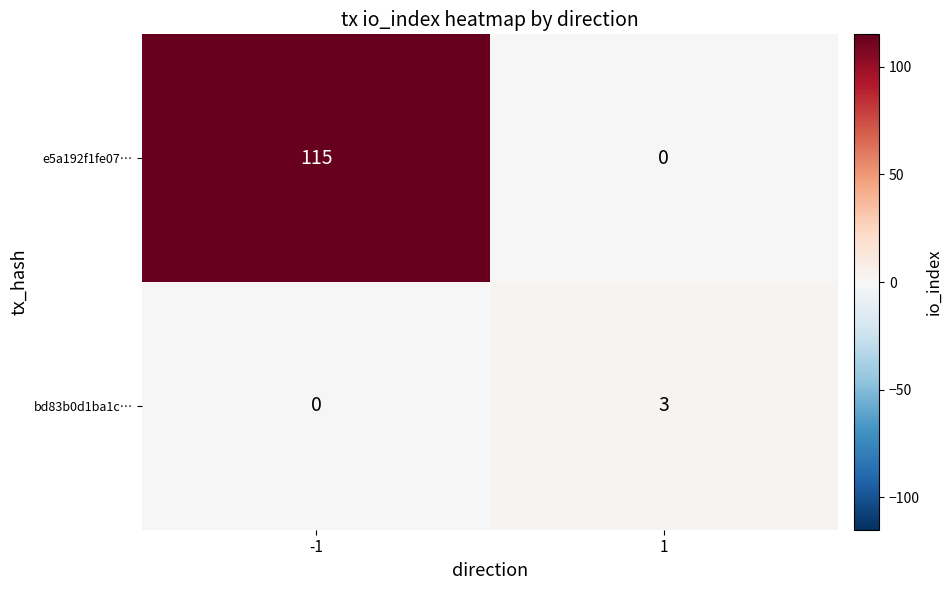

Rank the categories by e5a192f1fe07… value from highest to lowest.

-1, 1